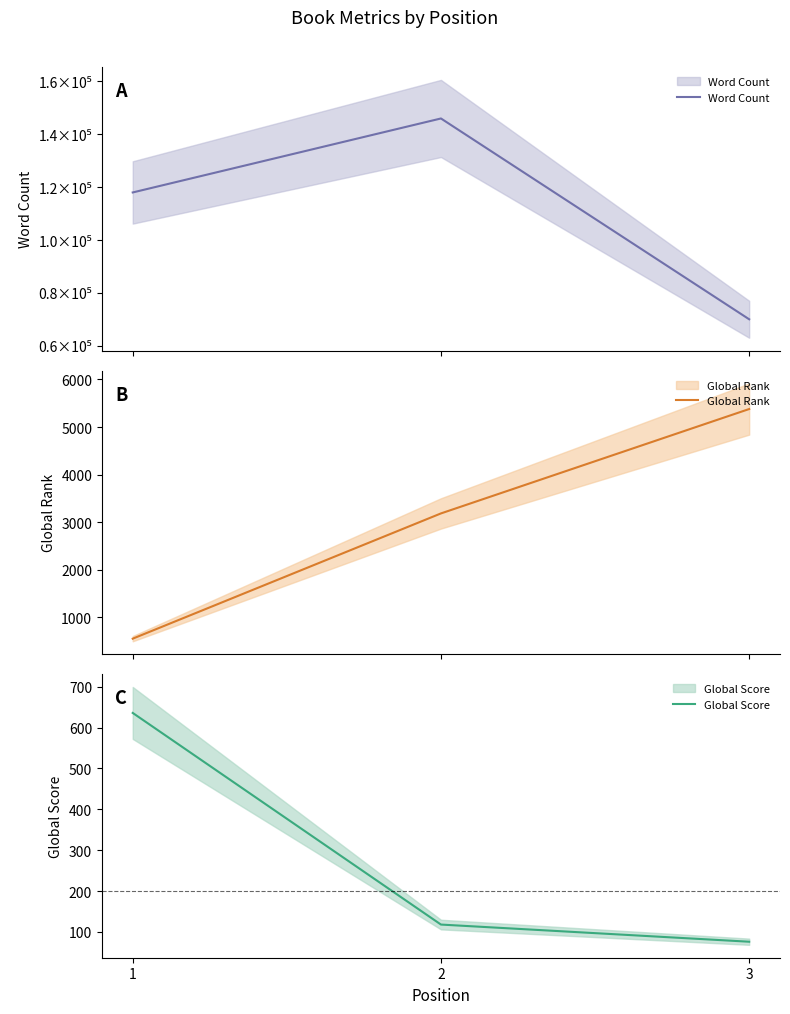

What is the sum of all Word Count values?

334000